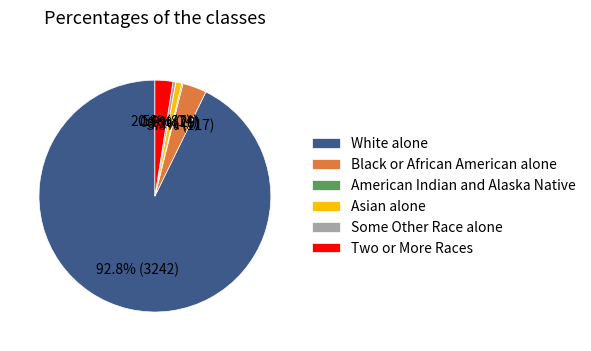

Which slice is the largest?

White alone